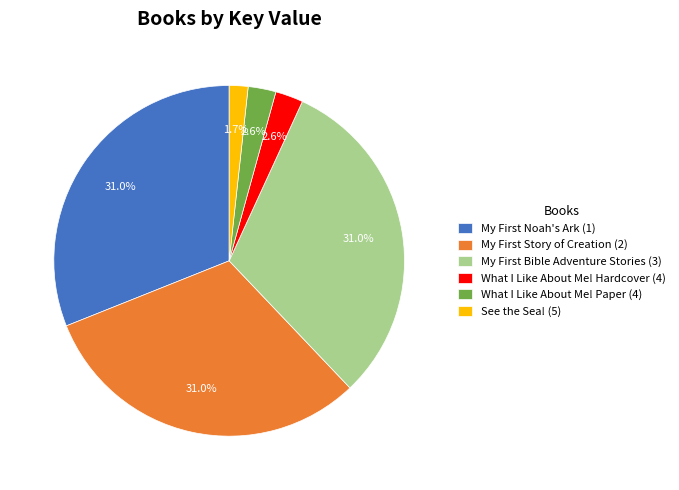

How many slices are in this pie chart?

6